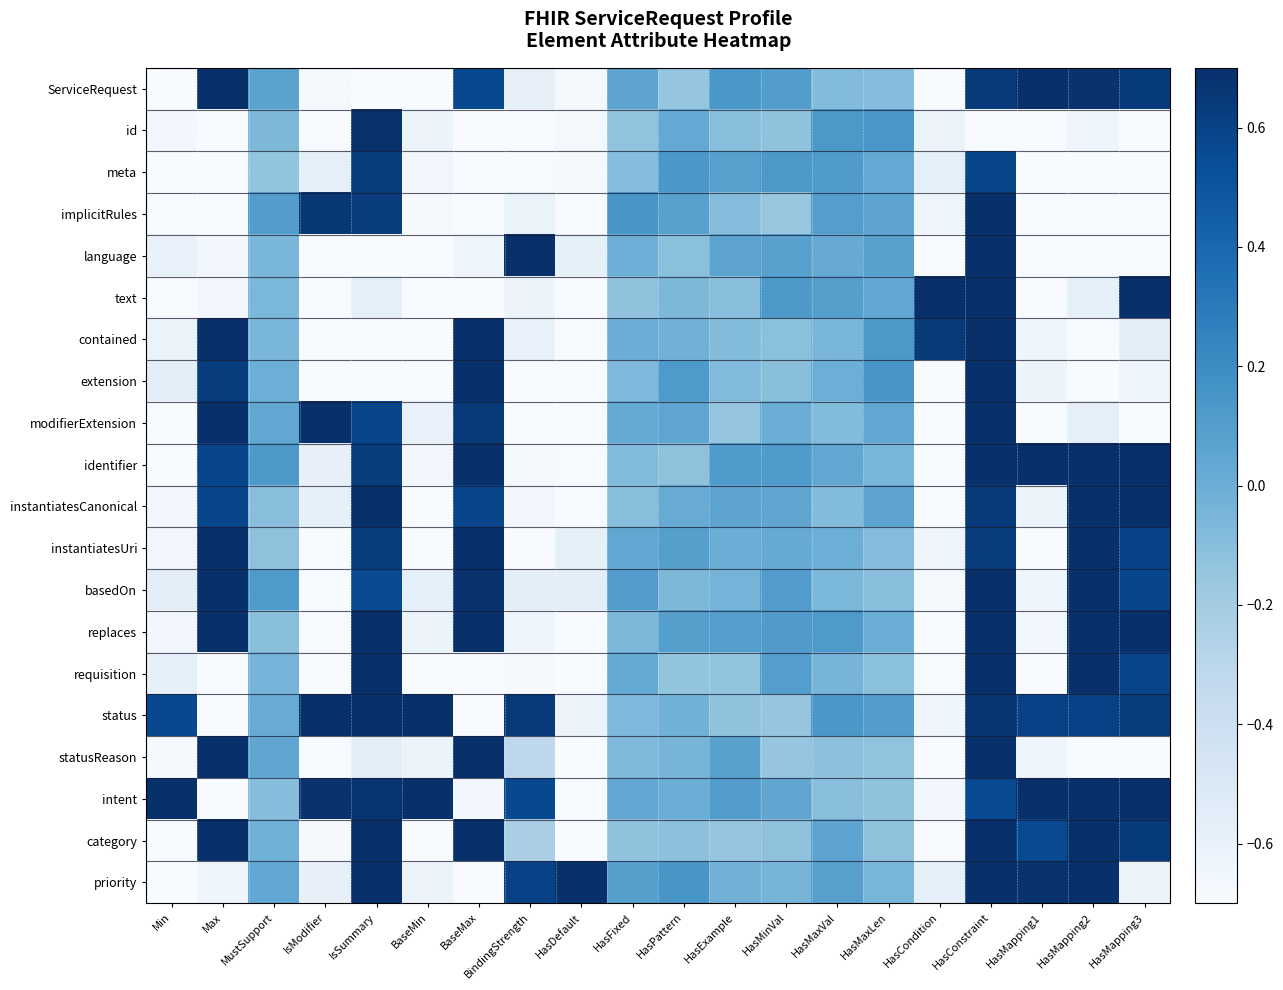

What is the spread (max minus min) of values at HasDefault?

1.4